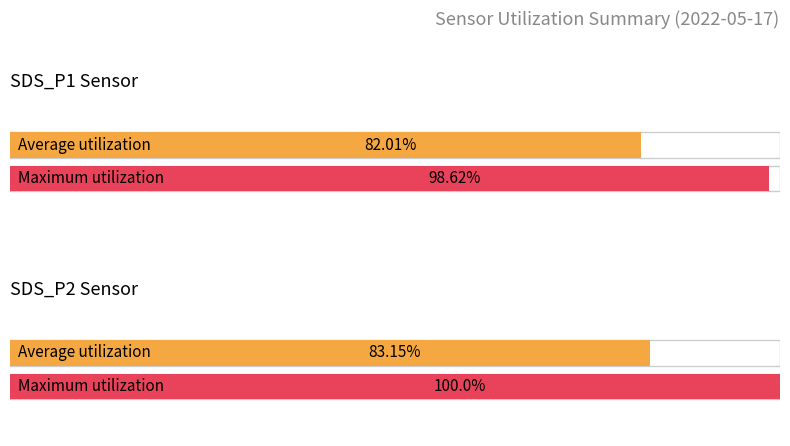

At 00:20, list the series in order from smallest to largest.

Average utilization, Maximum utilization